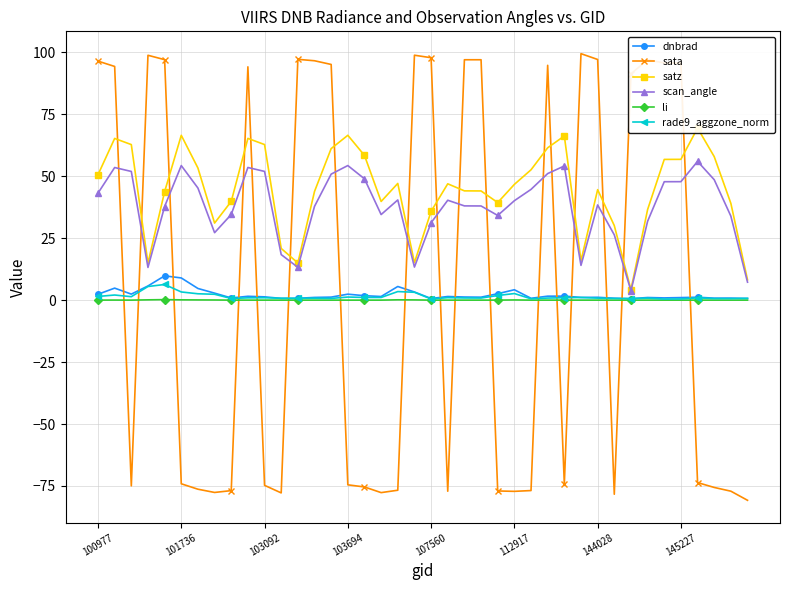

The dnbrad series shows 2.4 at 100977. True or false?

True